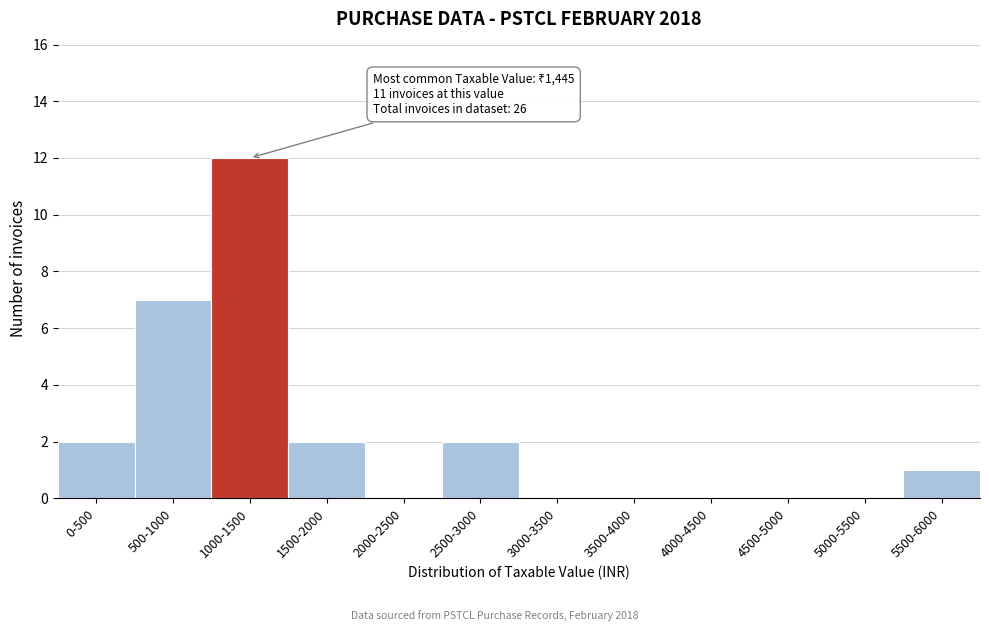

Reading right to left, extract all data points from this chart.

5500-6000=1	5000-5500=0	4500-5000=0	4000-4500=0	3500-4000=0	3000-3500=0	2500-3000=2	2000-2500=0	1500-2000=2	1000-1500=12	500-1000=7	0-500=2